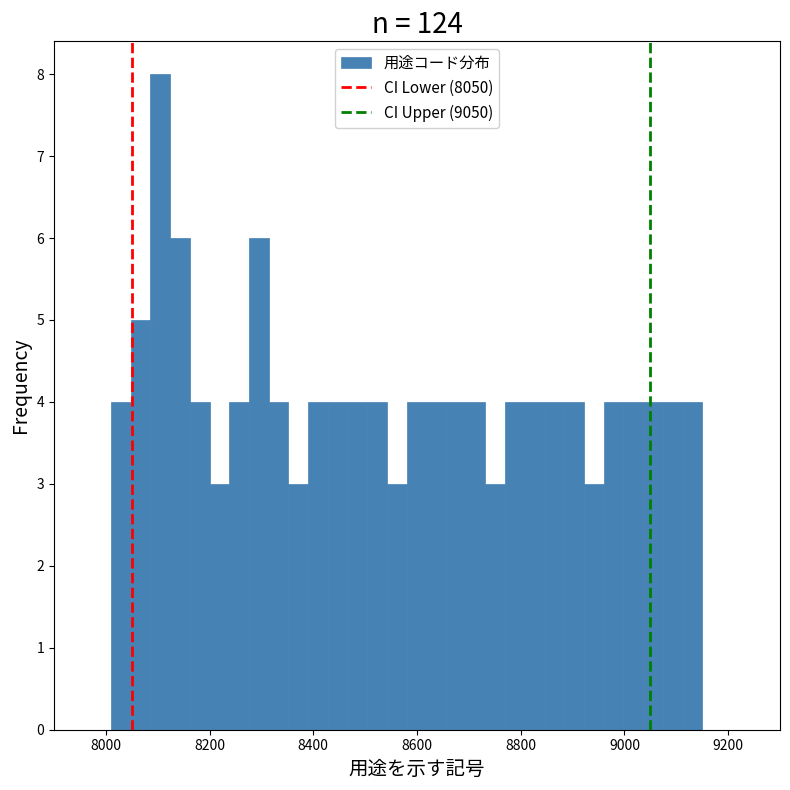

Read against the x-axis, roughly where is the centre of the tallest bar?

8100